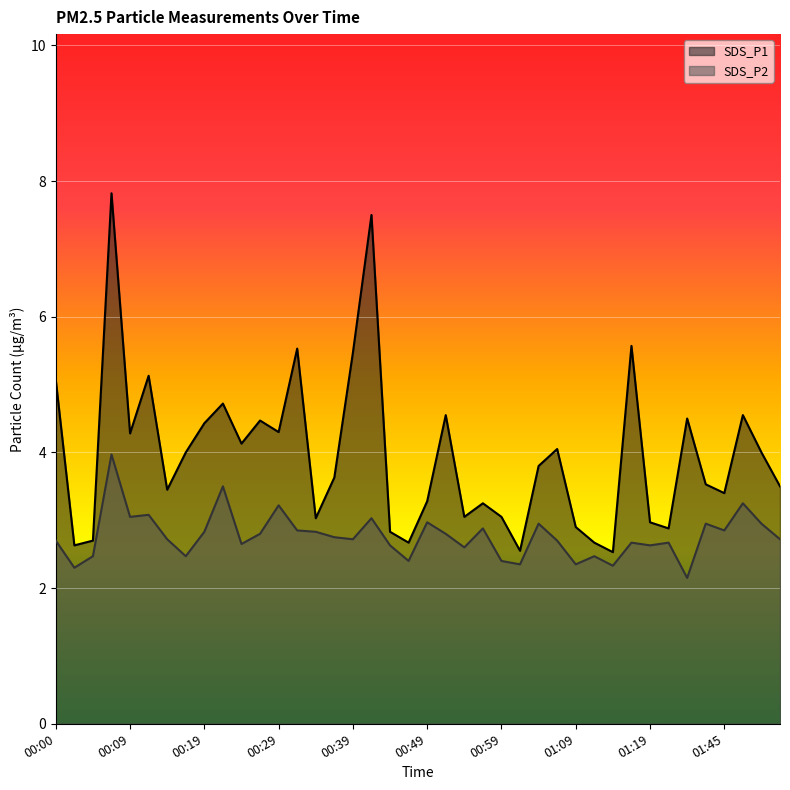

Which label corresponds to the smallest value in the chart?

01:24